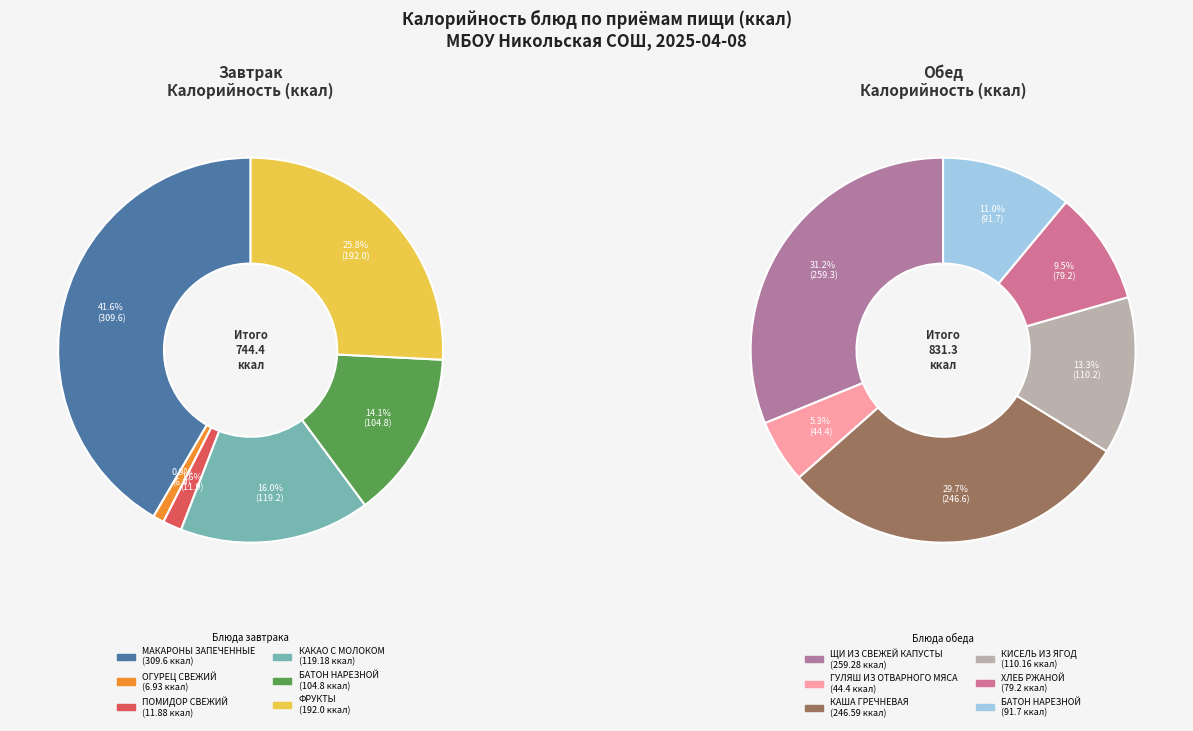

To the nearest percent, what is the difference between the 5 and 4 slice percentages?

2%